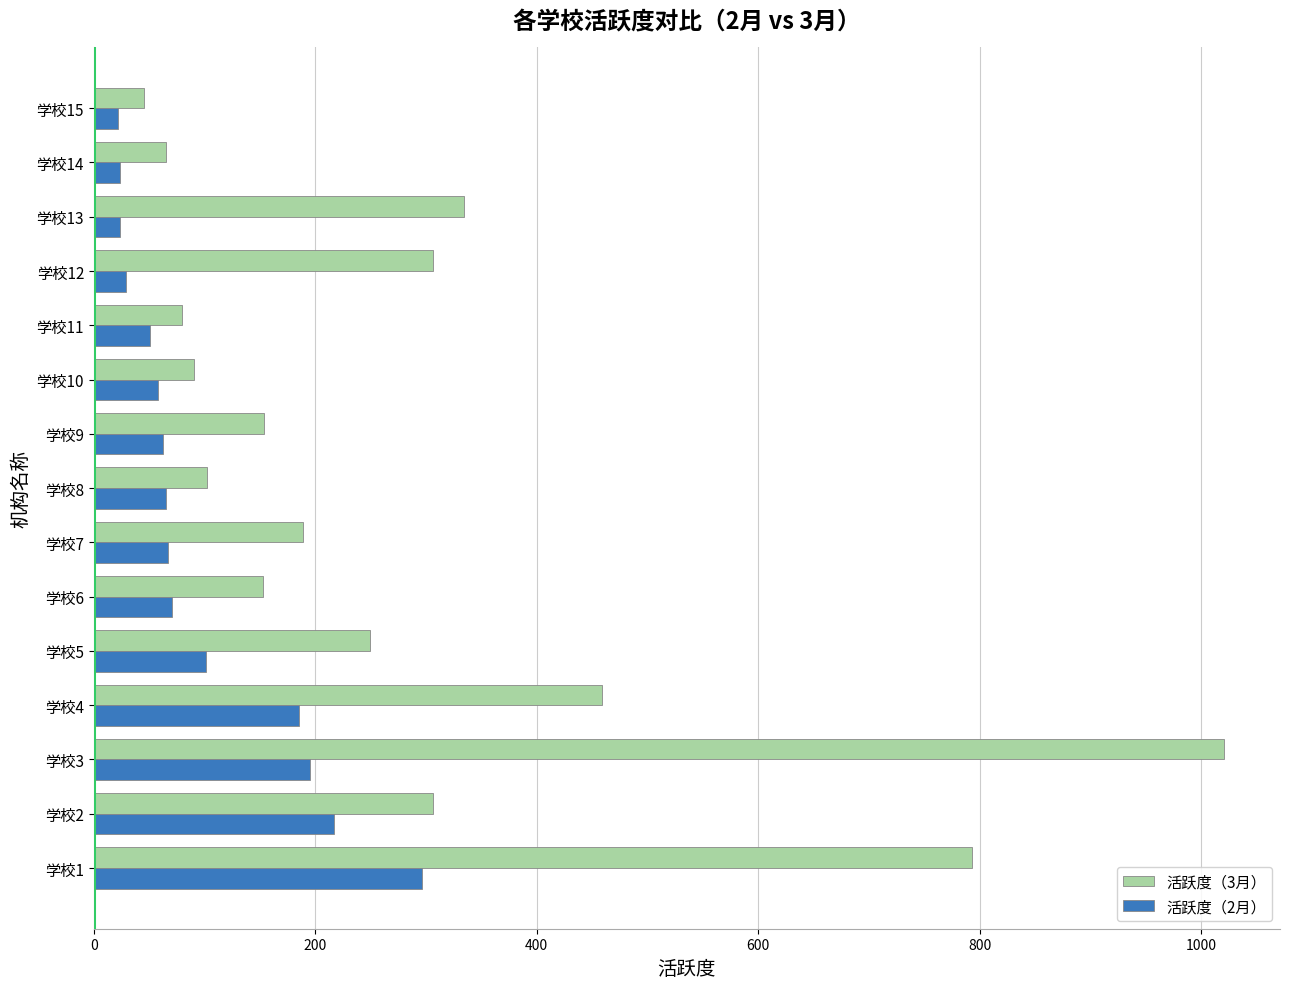

At 学校2, list the series in order from largest to smallest.

活跃度（3月）, 活跃度（2月）